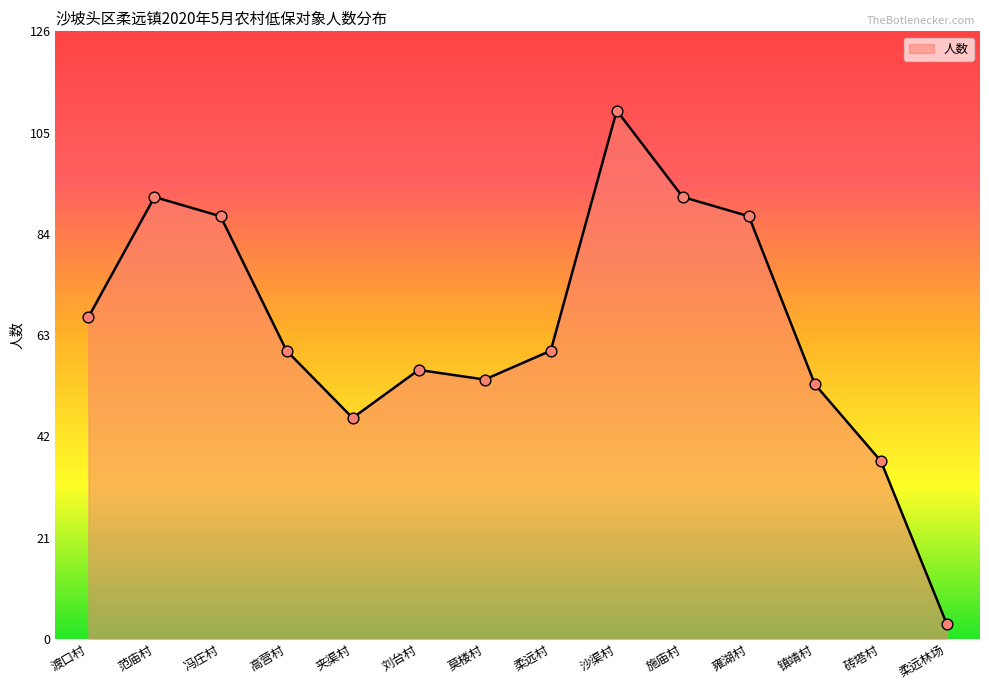

Between 渡口村 and 刘台村, which is larger?

渡口村